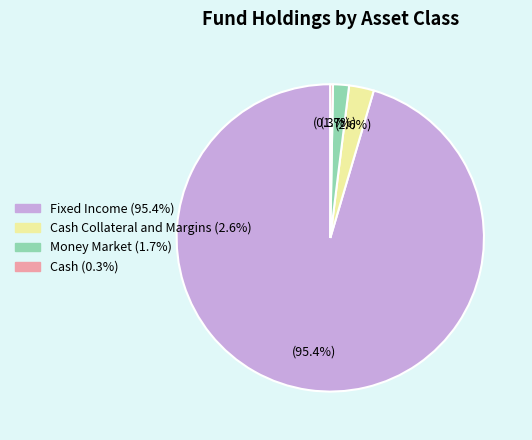

Is there any slice that represents more than half of the pie?

Yes